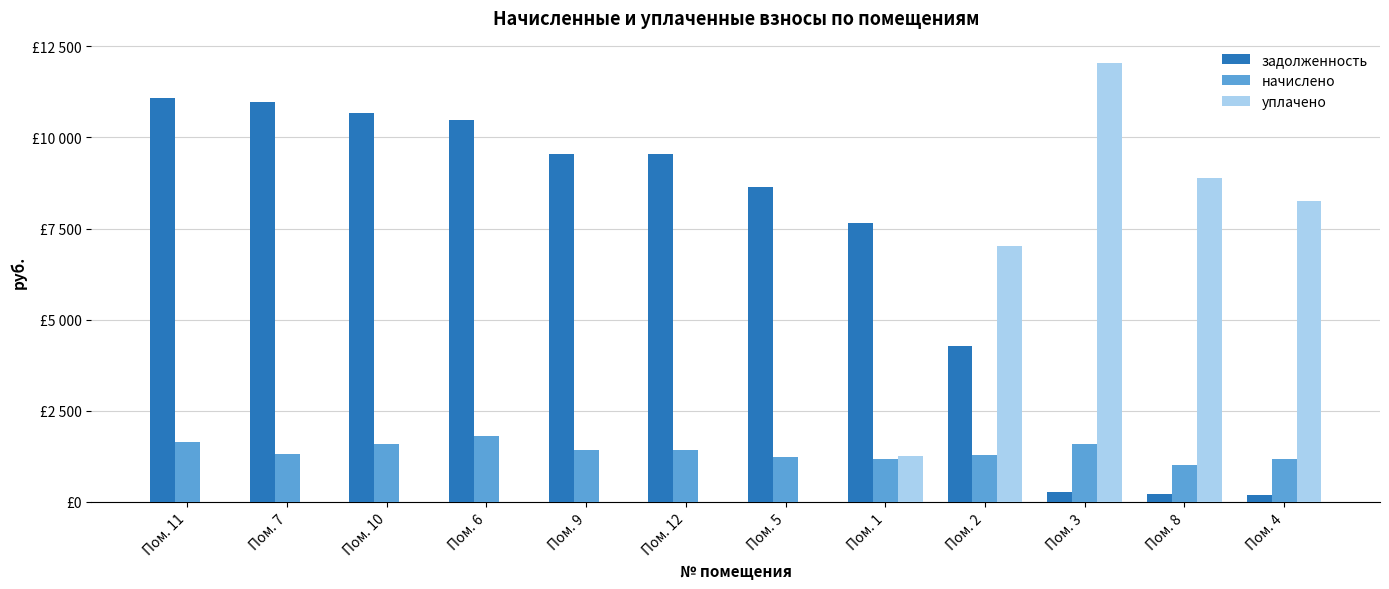

Where does the задолженность series first go above 9541?

Пом. 11